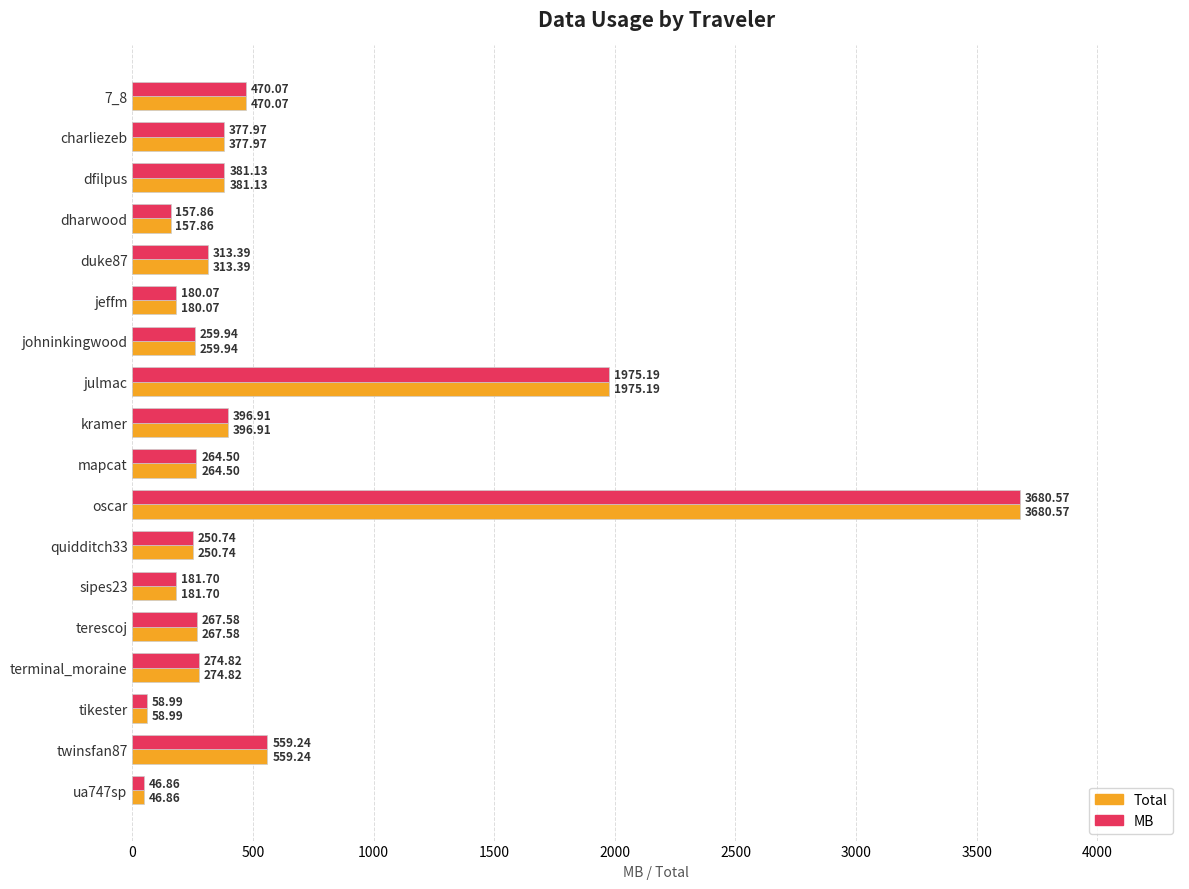

Which category has the highest value across all series?

oscar